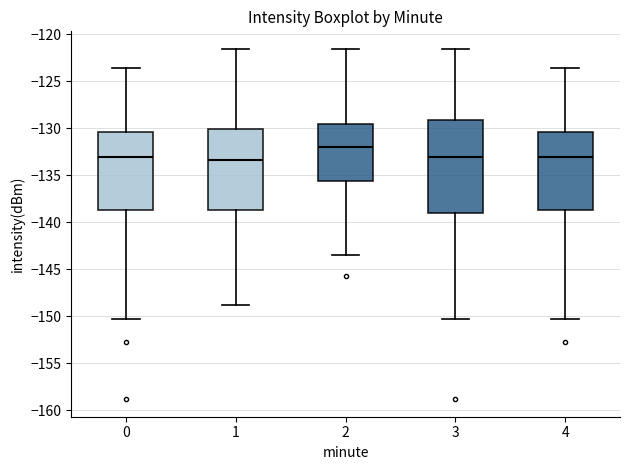

Which box is the tallest, from its lower edge to its upper edge?

3